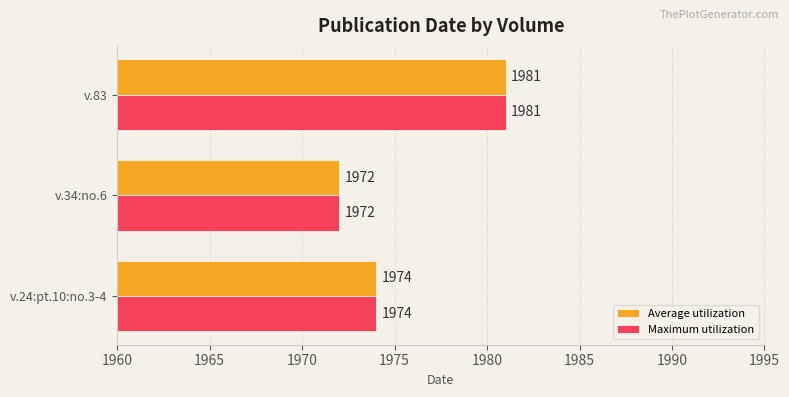

What is the total value across all series at v.24:pt.10:no.3-4?

3948